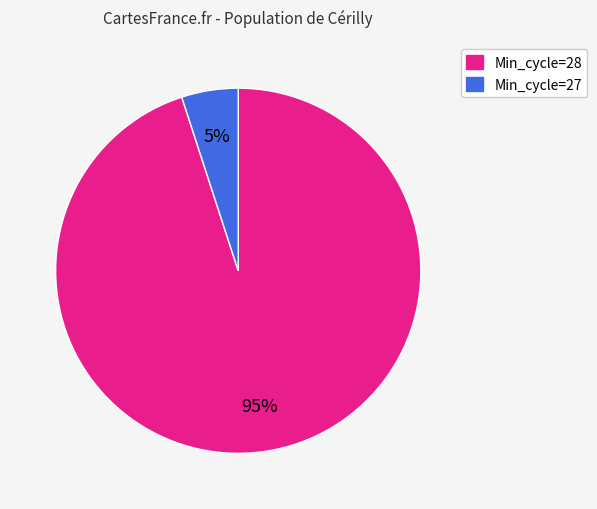

Is there a majority slice in this chart?

Yes